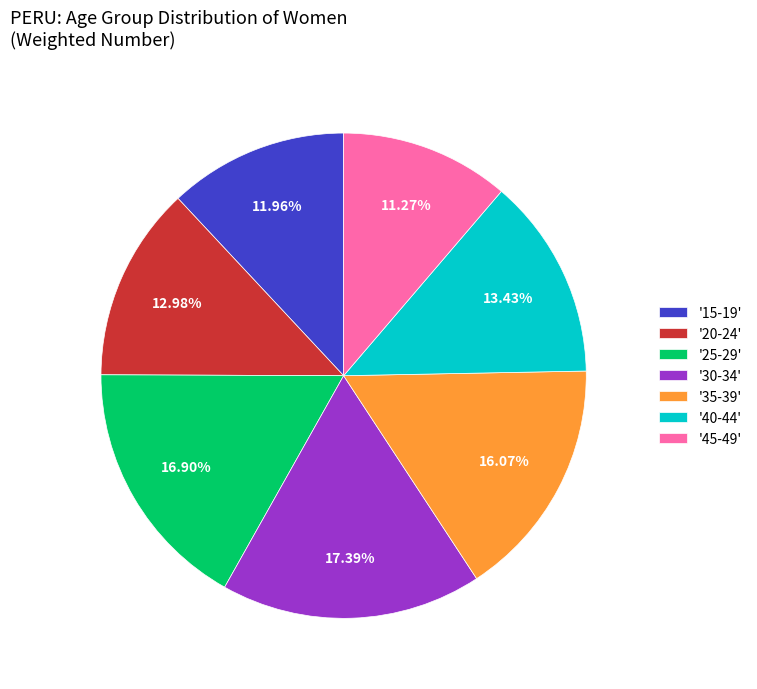

Does '20-24' represent more than half of the total?

No